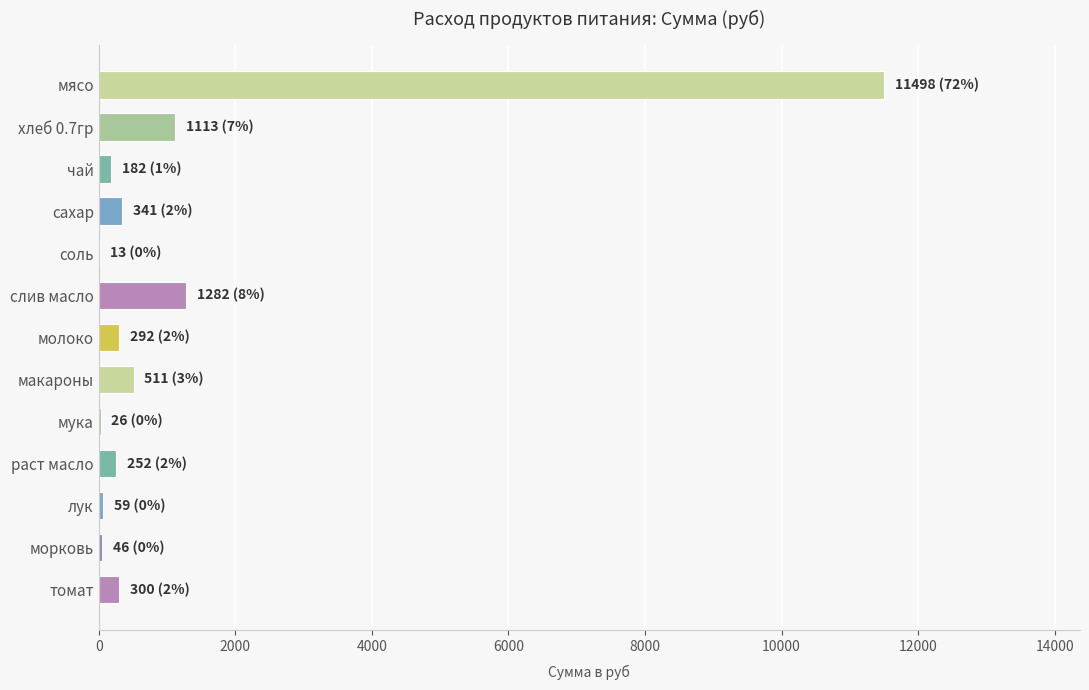

Are the bars horizontal?

Yes